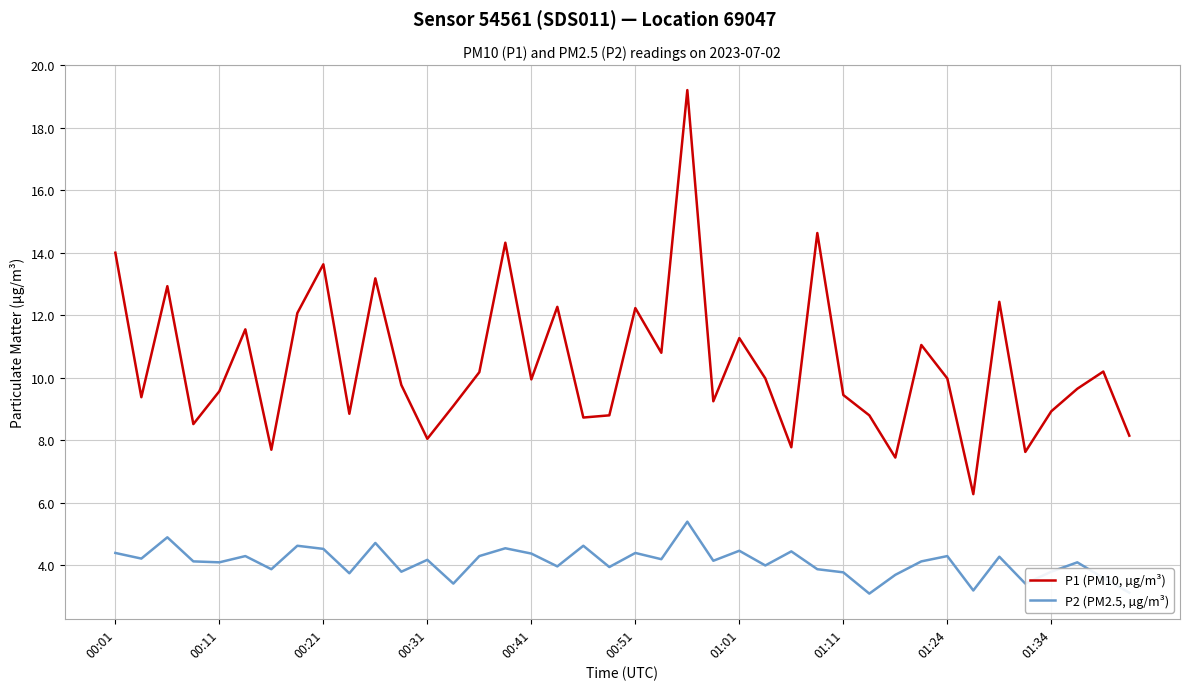

Which series has the largest range (max minus min)?

P1 (PM10, µg/m³)